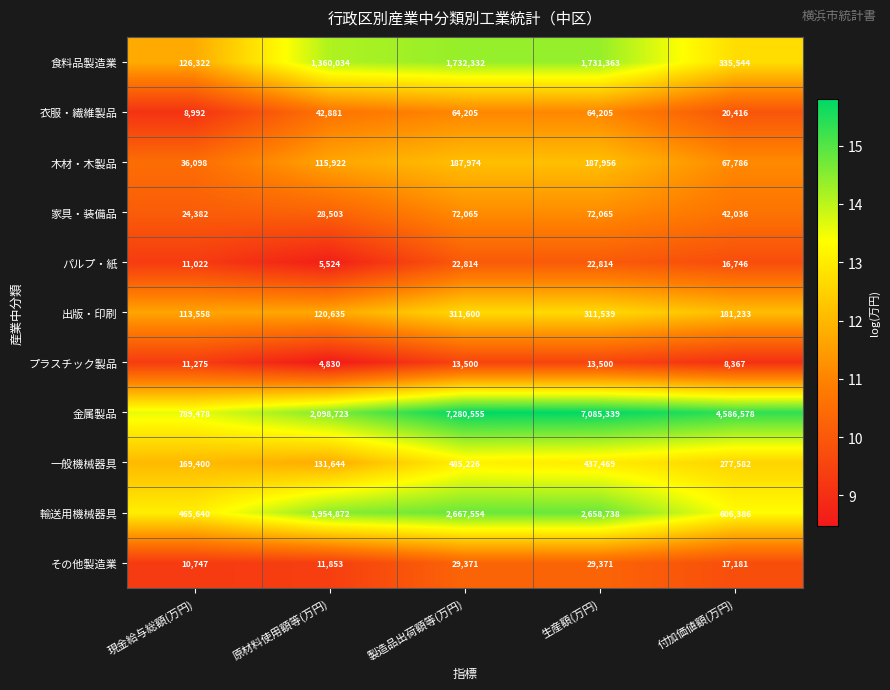

What is the difference between the 木材・木製品 values at 製造品出荷額等(万円) and 付加価値額(万円)?

120188